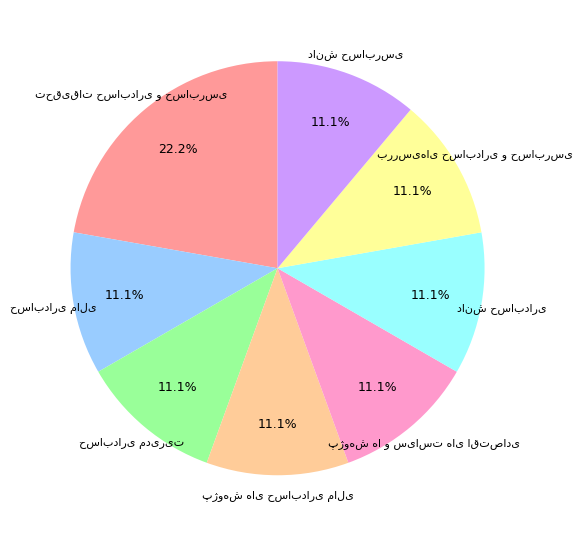

Is there a majority slice in this chart?

No